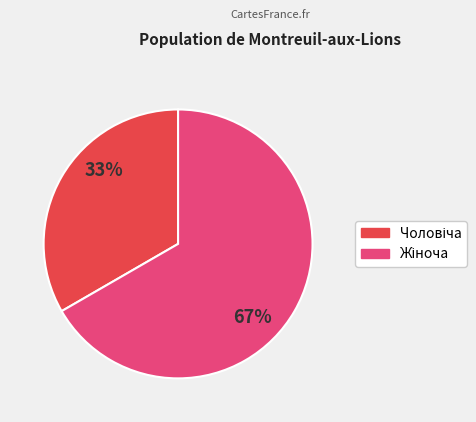

How many slices are in this pie chart?

2